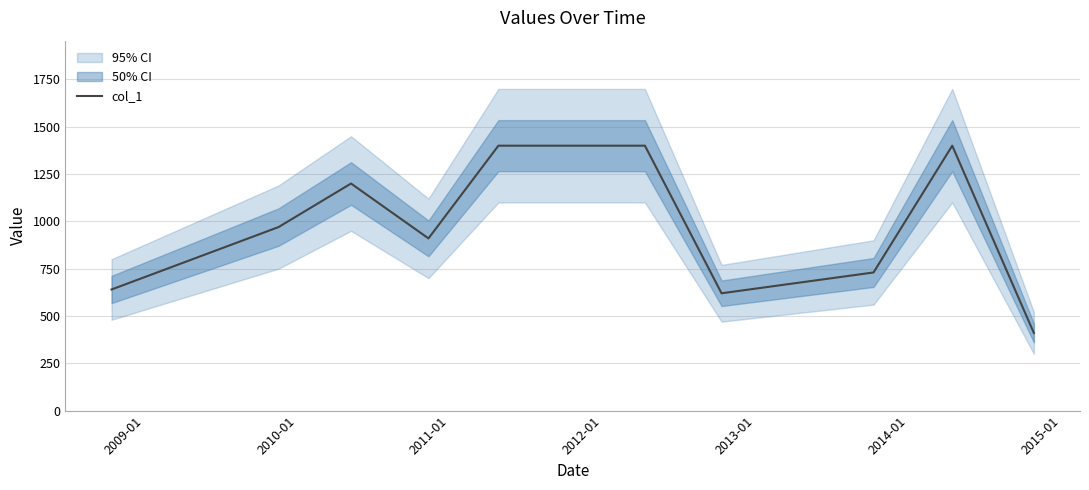

Is this an area chart (filled region under the line)?

No